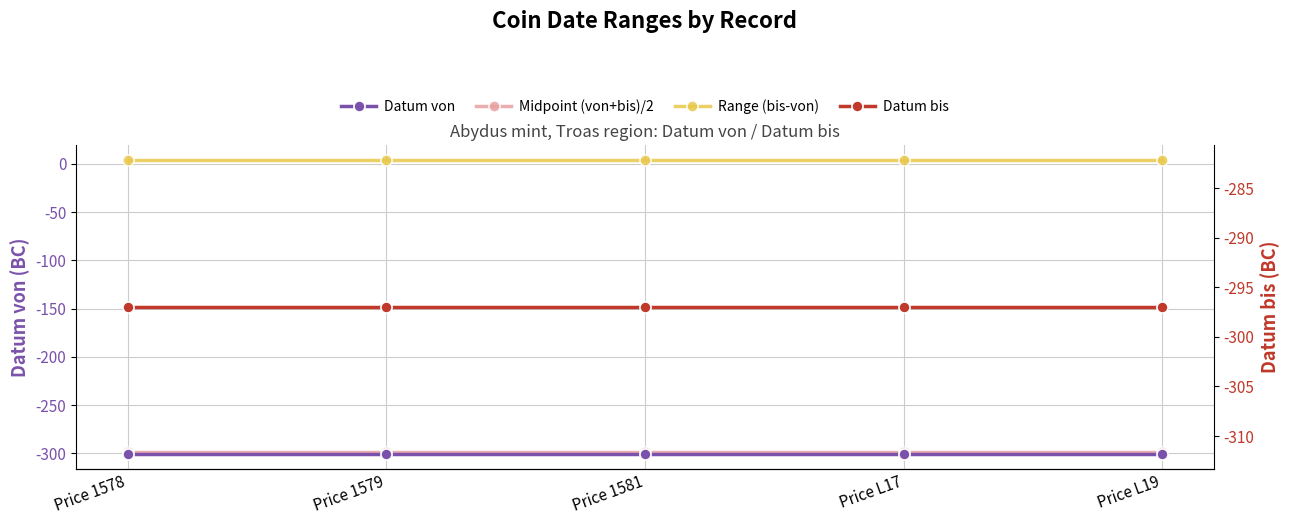

Rank the categories by Datum von value from lowest to highest.

Price 1578, Price 1579, Price 1581, Price L17, Price L19